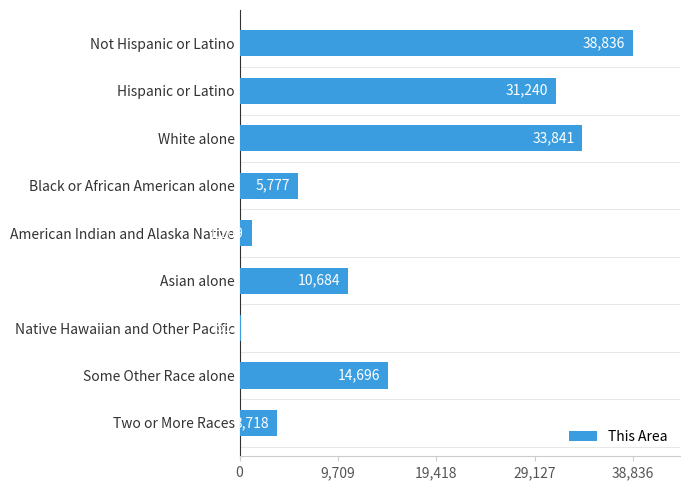

Does the chart contain stacked bars?

No